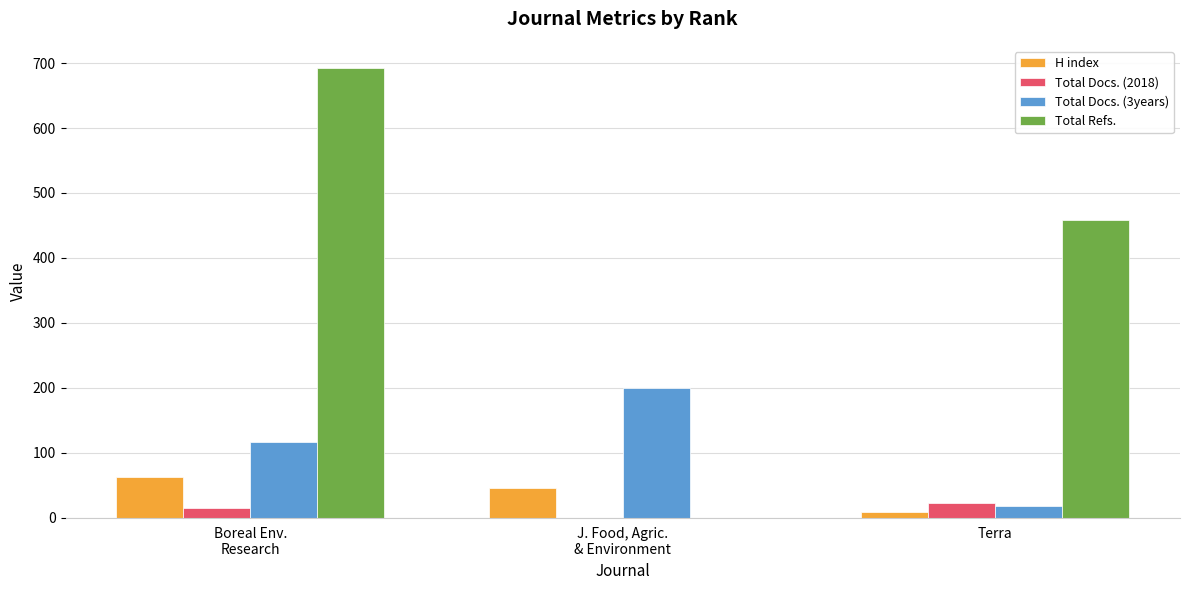

True or false: Total Docs. (3years) has a value of 29 at Boreal Env.
Research.

False